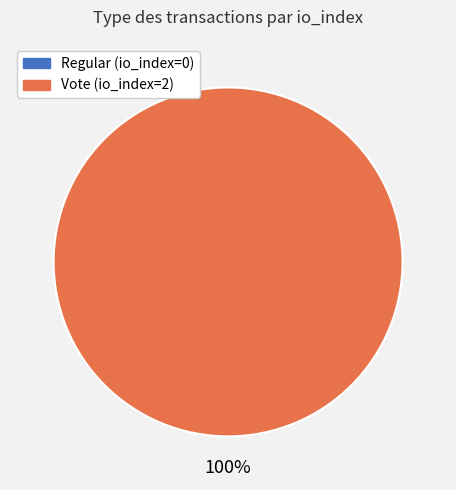

Combined, do Regular (io_index=0) and Vote (io_index=2) account for over 50%?

Yes